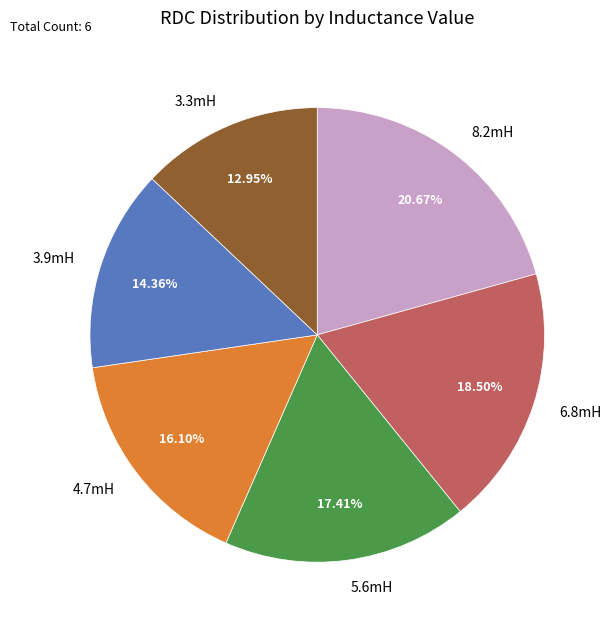

What percentage is NOT represented by 3.9mH?

85.6%